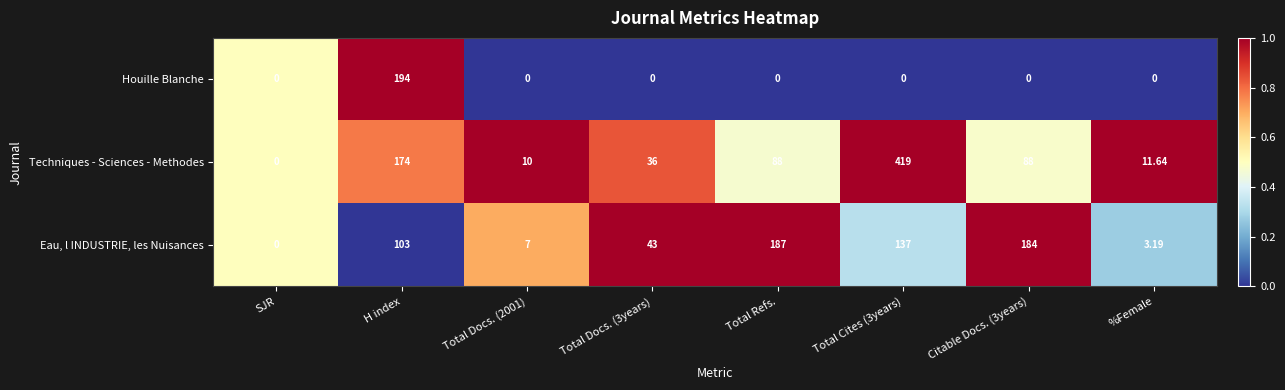

Rank the series by their average value, from lowest to highest.

Houille Blanche, Eau, l INDUSTRIE, les Nuisances, Techniques - Sciences - Methodes